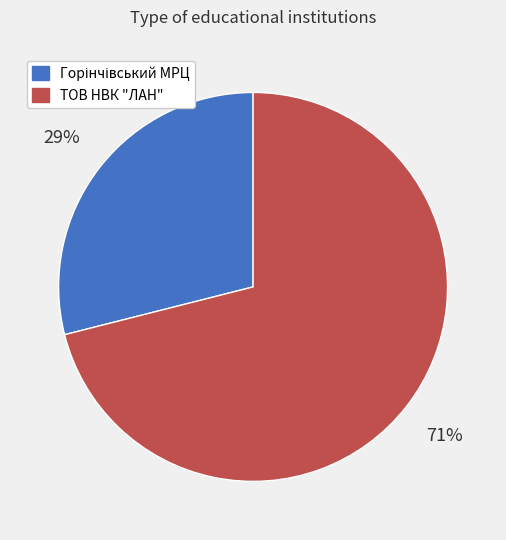

What is the largest slice in the pie chart?

ТОВ НВК "ЛАН"